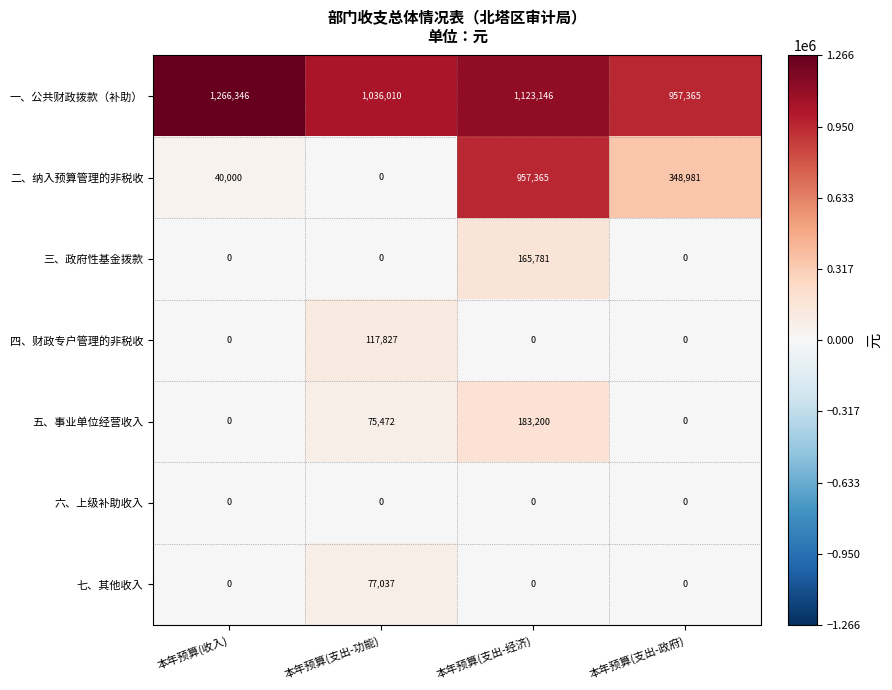

How many categories are shown in the chart?

4